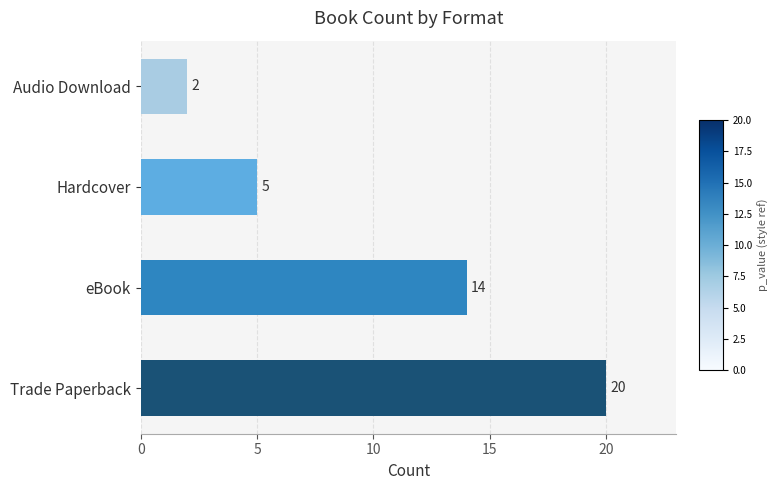

What is the greatest value displayed?

20